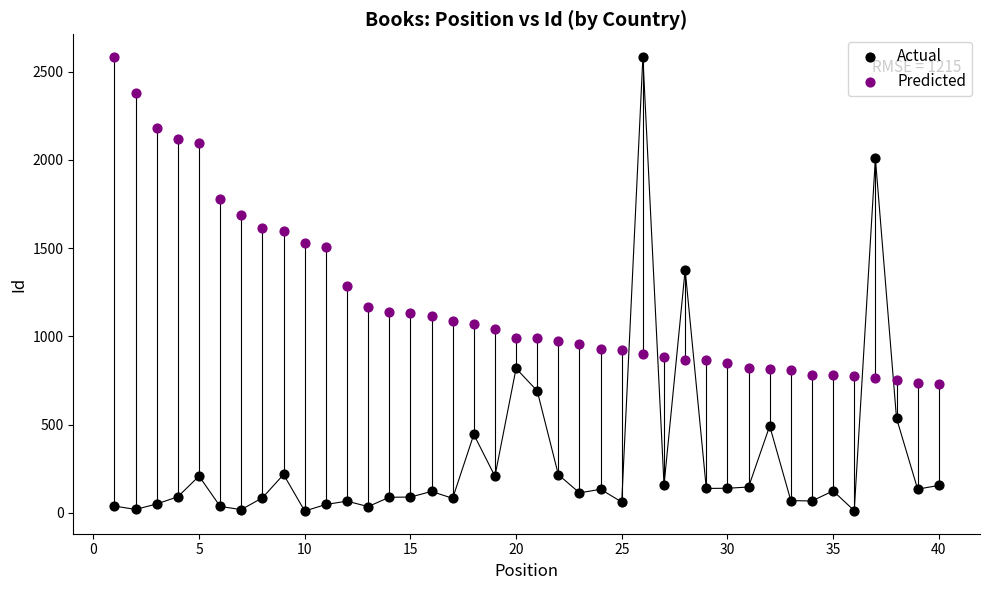

Which series reaches the minimum Y coordinate?

Actual